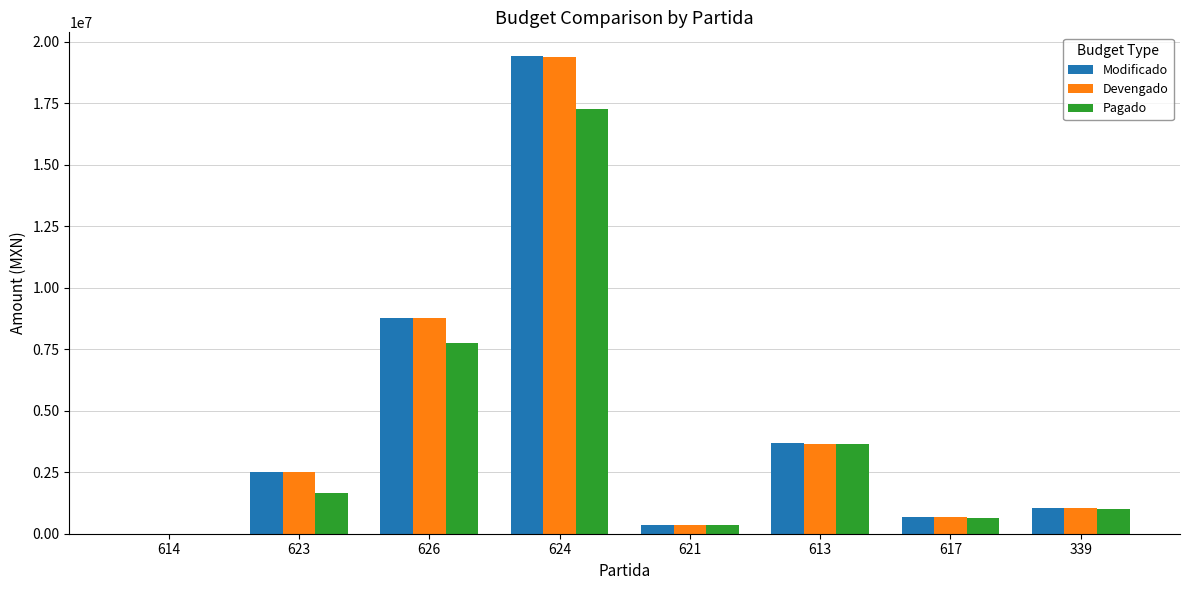

What is the sum of all Modificado values?

36482357.0